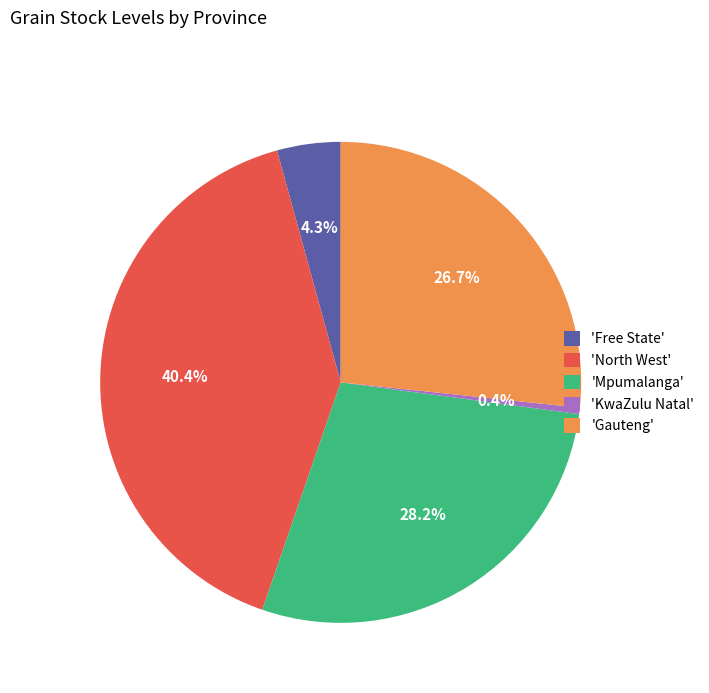

To the nearest percent, what is the average slice percentage?

20%